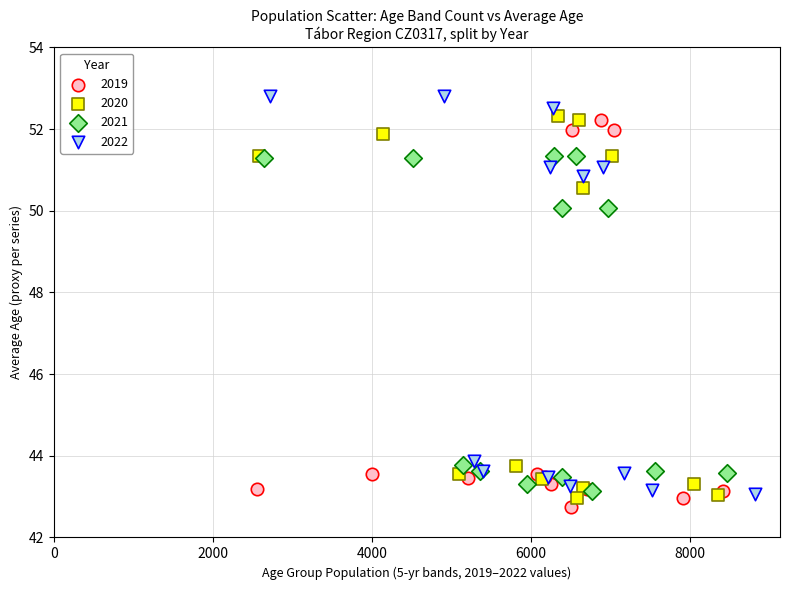

Which series has the widest spread of Y values?

2022